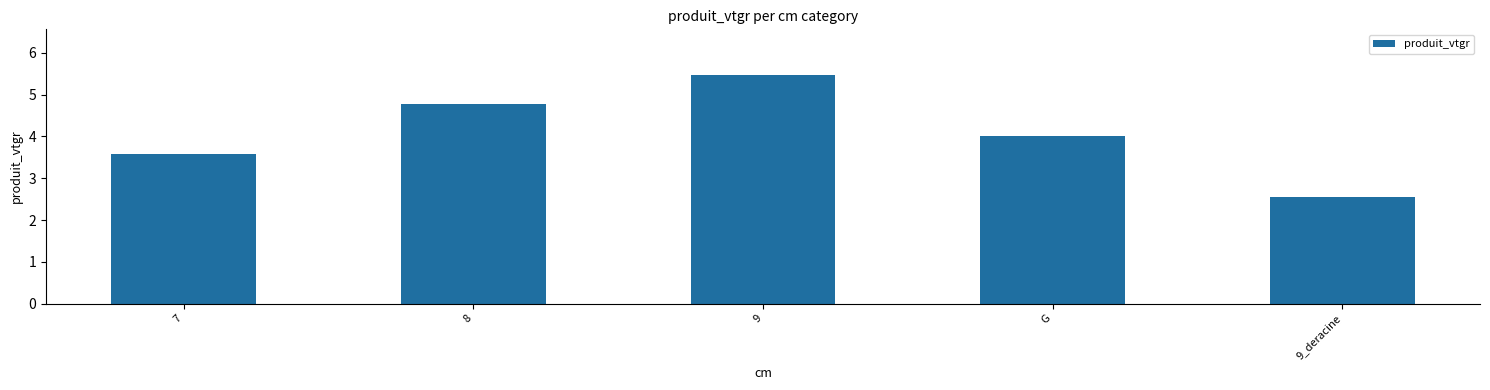

What is the change in value from 7 to 9?

+1.9